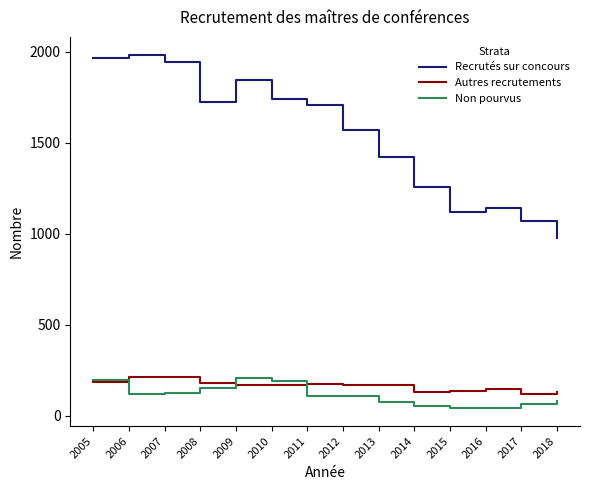

What are all the series names shown in the legend?

Recrutés sur concours, Autres recrutements, Non pourvus